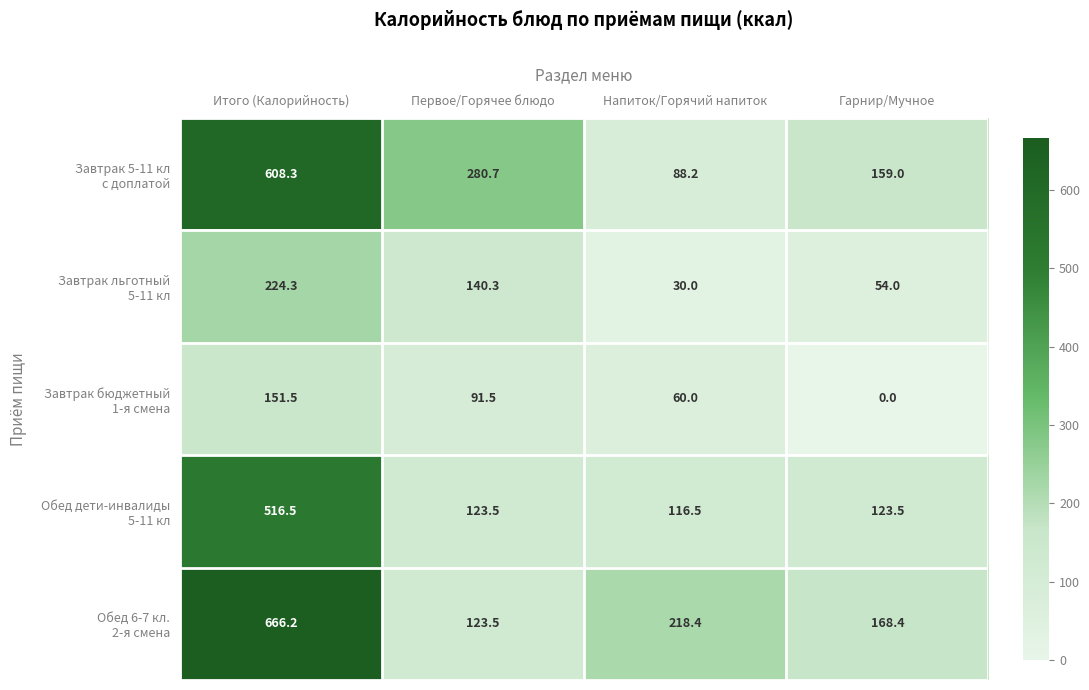

At which category is the sum across all series the highest?

Итого (Калорийность)